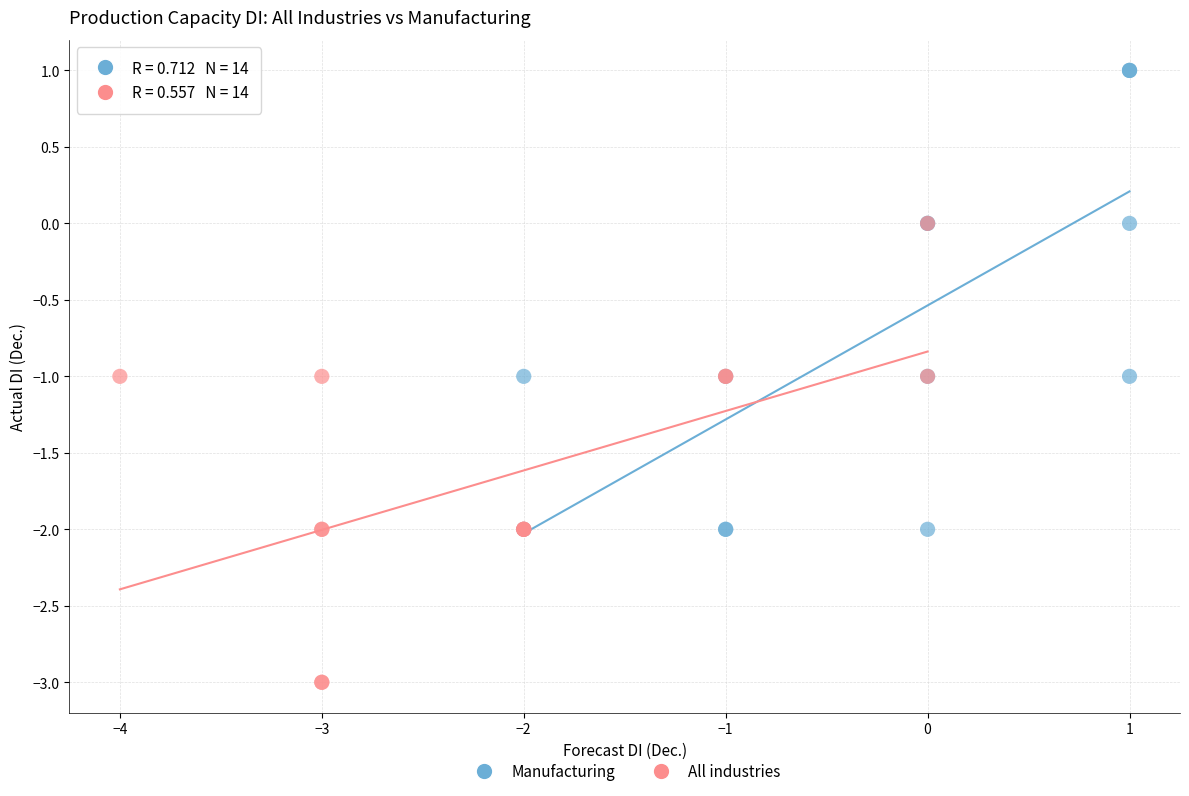

Which series reaches the maximum Y coordinate?

Manufacturing